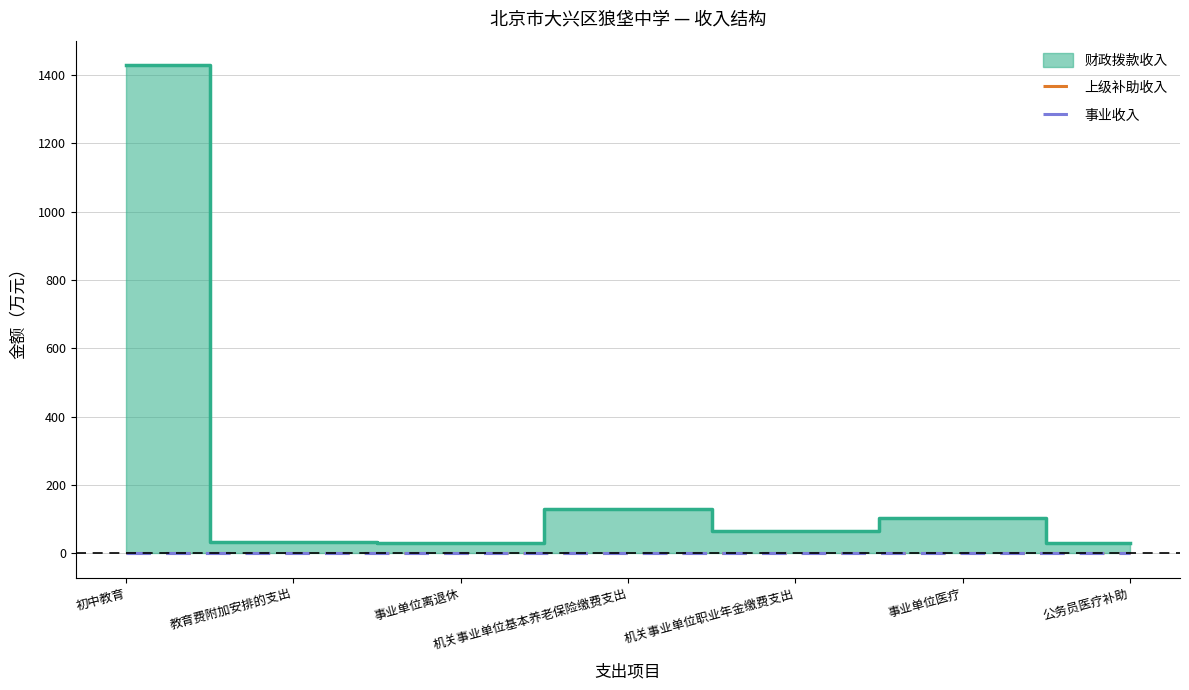

True or false: 事业收入 and 上级补助收入 intersect in this chart.

False